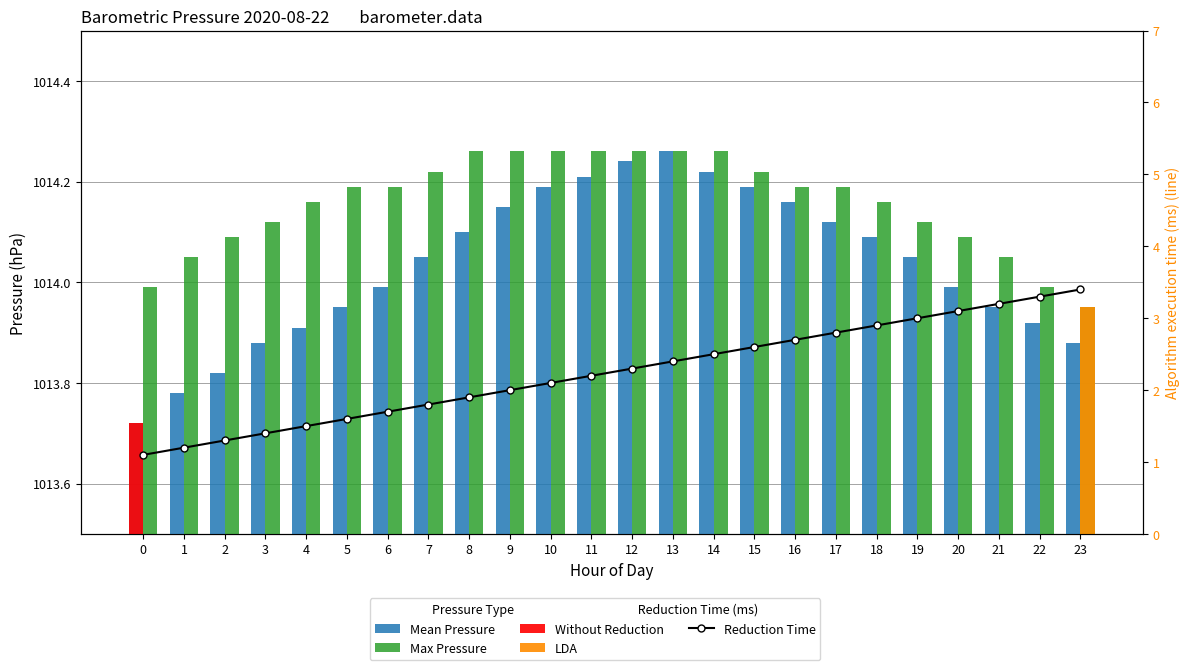

Which series has the largest total across all categories?

Max Pressure